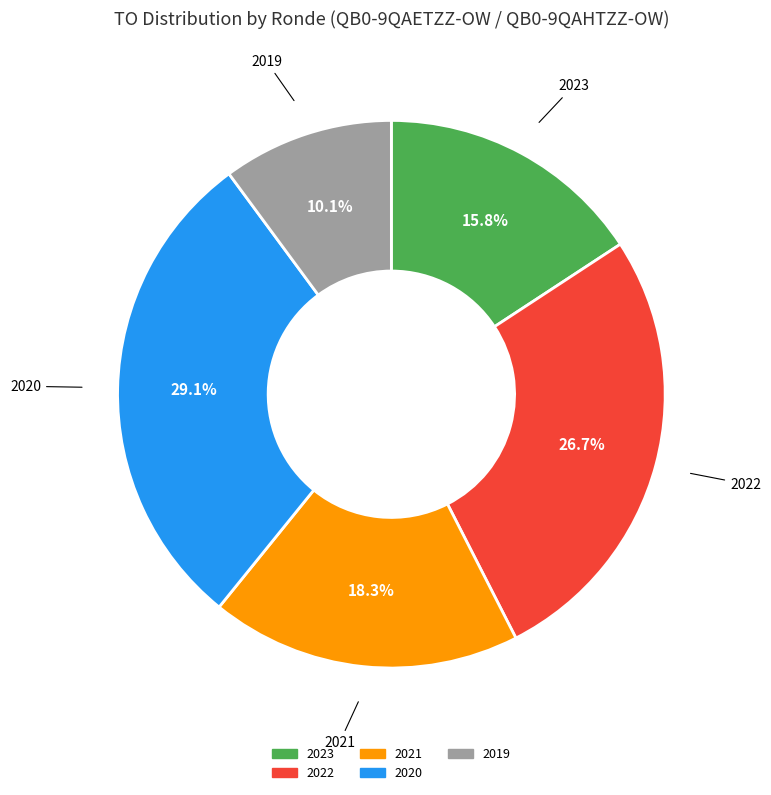

Approximately how many times larger is the value at 2020 compared to 2023?

1.8